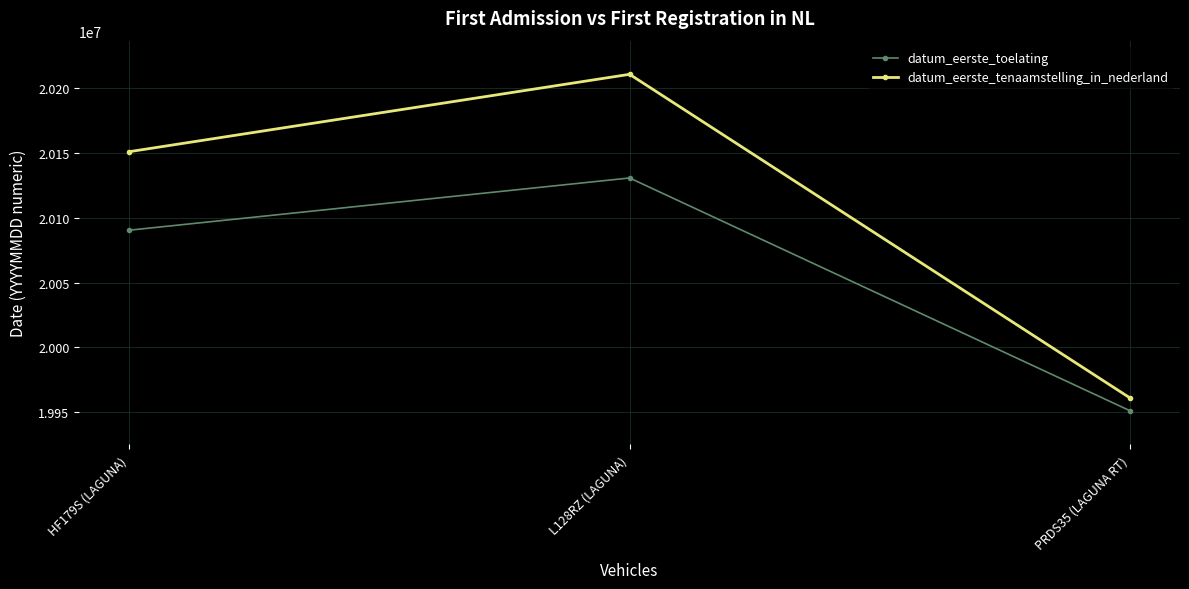

Which label corresponds to the largest value in the chart?

L128RZ (LAGUNA)